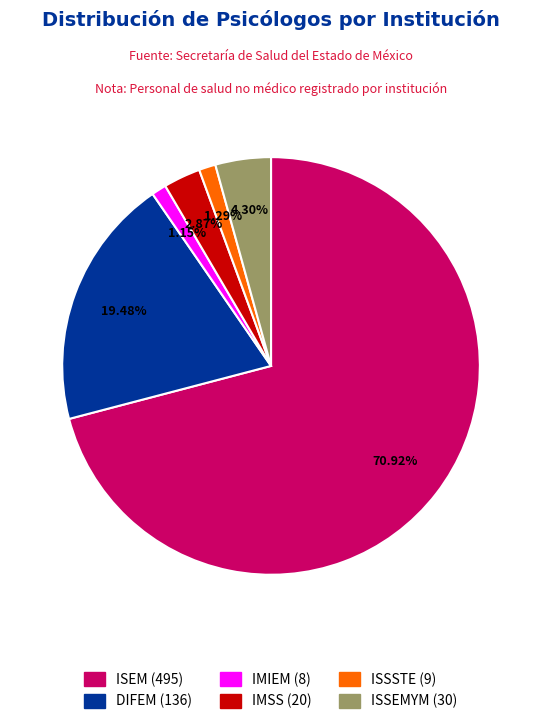

To the nearest percent, what is the difference between the ISEM and IMIEM slice percentages?

70%